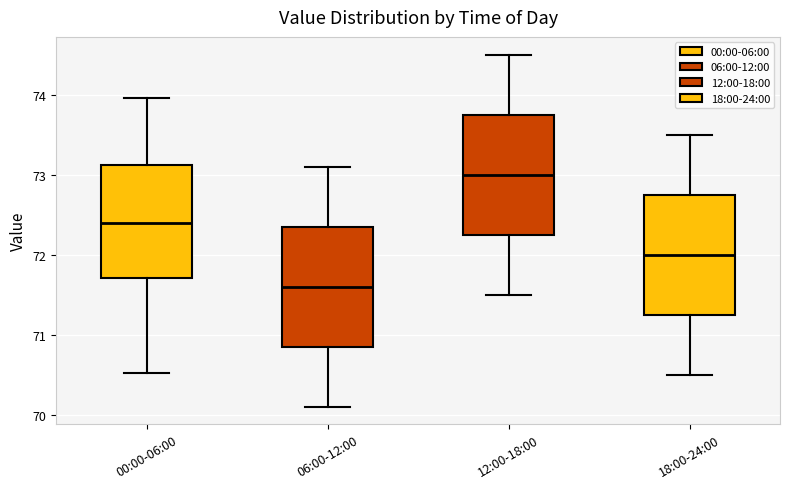

Which box has the lowest median line?

06:00-12:00